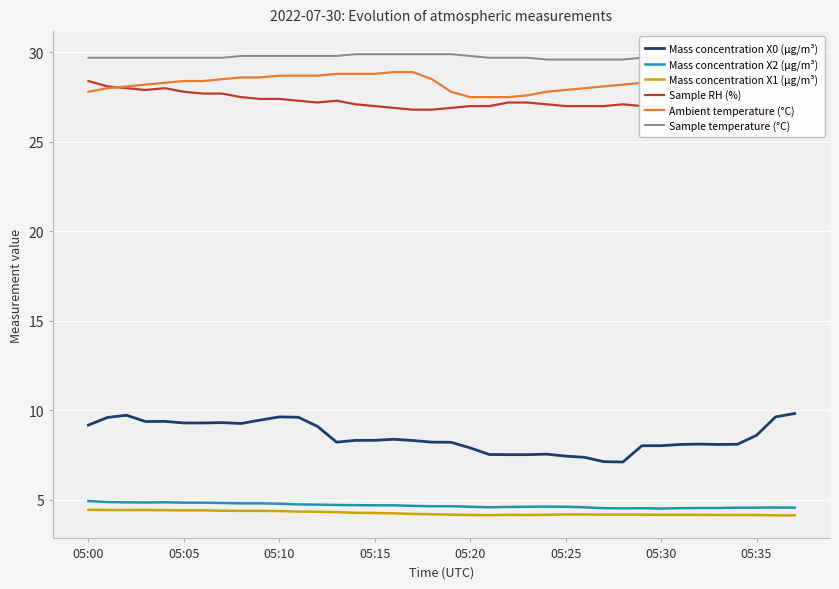

At which label does Ambient temperature (°C) reach its peak?

16